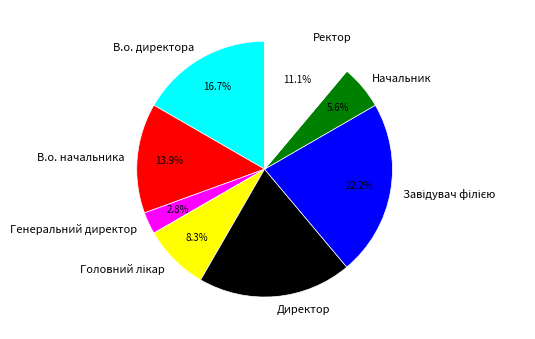

To the nearest percent, what portion does Начальник represent?

6%